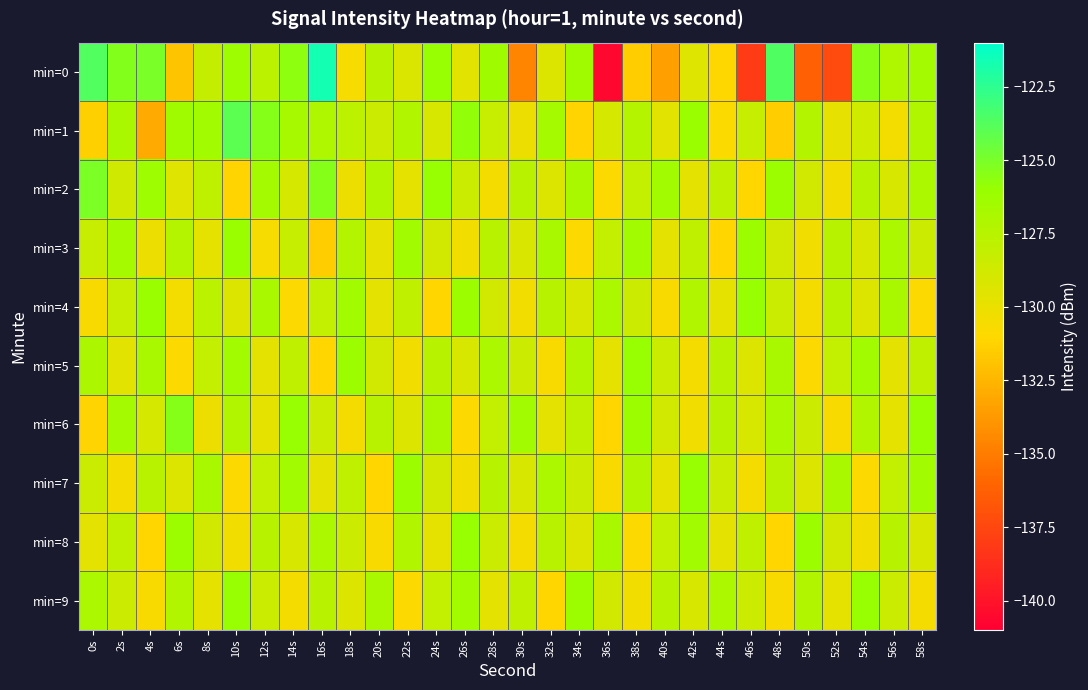

What is the greatest value displayed?

-121.7